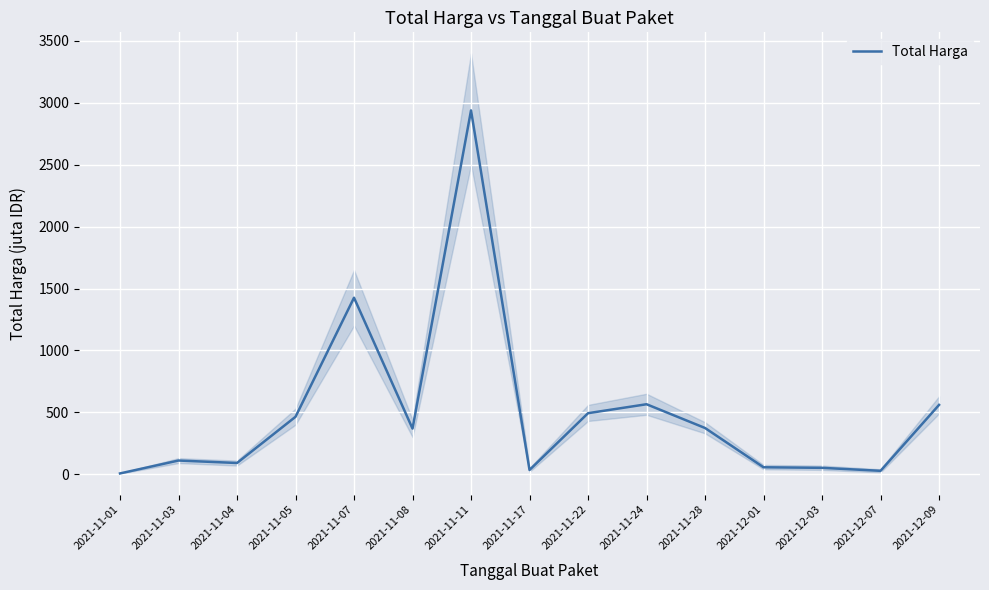

Rank the categories by value from lowest to highest.

2021-11-01, 2021-12-07, 2021-11-17, 2021-12-03, 2021-12-01, 2021-11-04, 2021-11-03, 2021-11-08, 2021-11-28, 2021-11-05, 2021-11-22, 2021-12-09, 2021-11-24, 2021-11-07, 2021-11-11